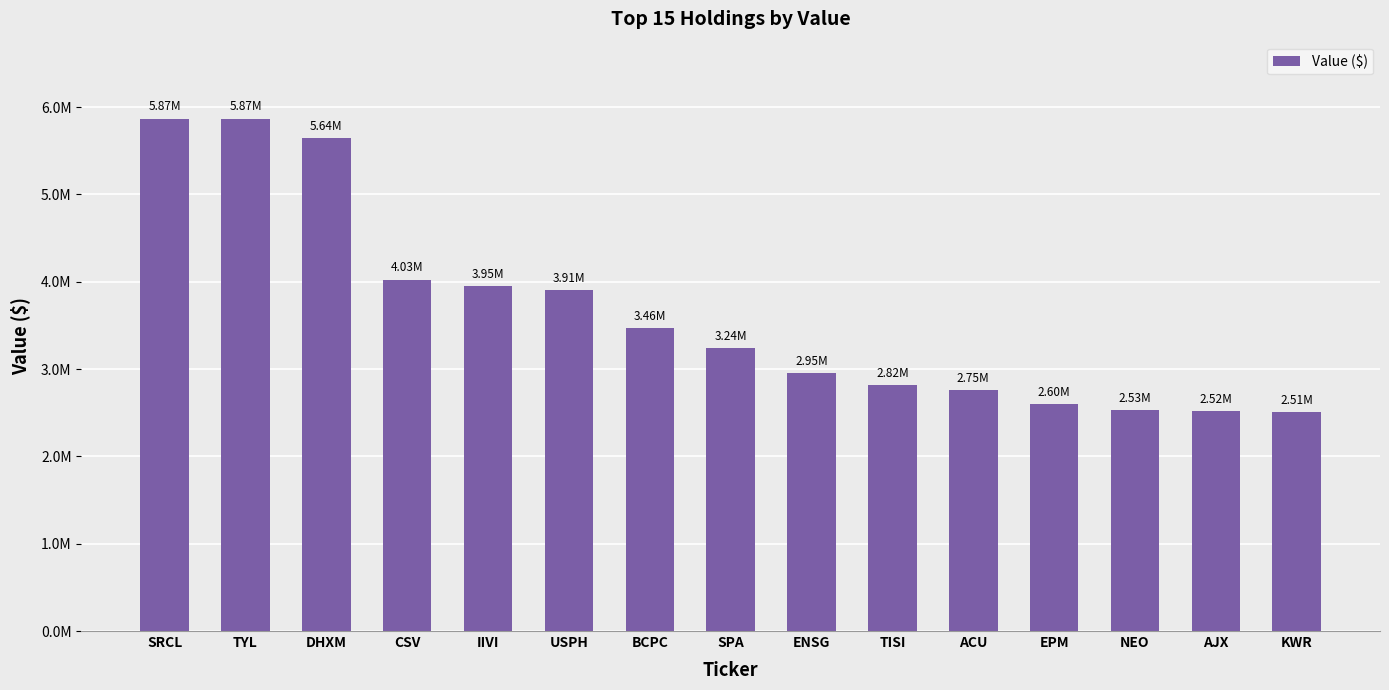

Does the chart contain any negative values?

No